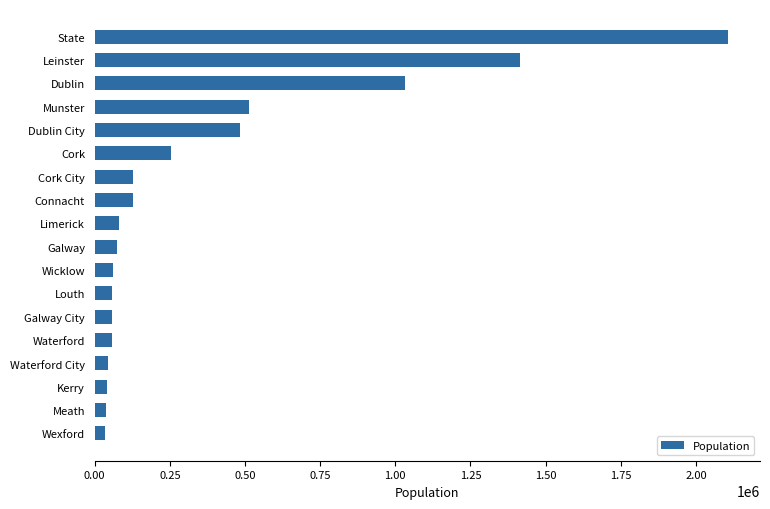

What is the difference between the maximum and minimum values?

2074543